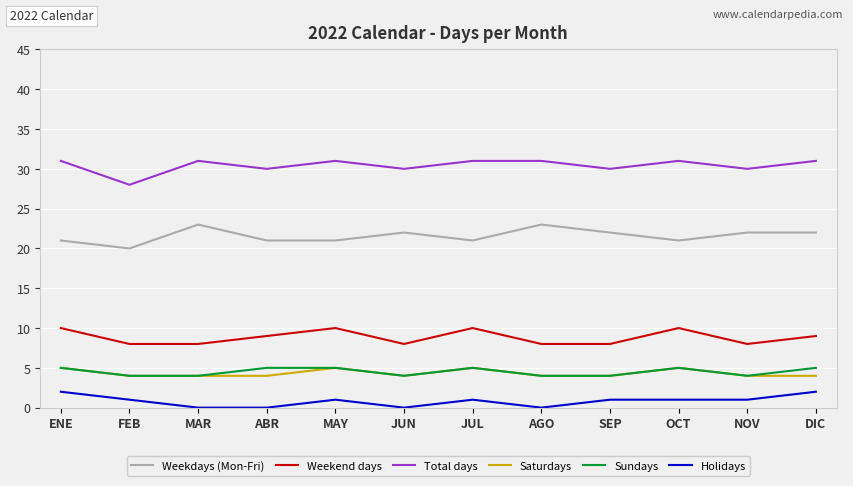

Reading left to right, extract all data points from this chart.

Weekdays (Mon-Fri): ENE=21	FEB=20	MAR=23	ABR=21	MAY=21	JUN=22	JUL=21	AGO=23	SEP=22	OCT=21	NOV=22	DIC=22
Weekend days: ENE=10	FEB=8	MAR=8	ABR=9	MAY=10	JUN=8	JUL=10	AGO=8	SEP=8	OCT=10	NOV=8	DIC=9
Total days: ENE=31	FEB=28	MAR=31	ABR=30	MAY=31	JUN=30	JUL=31	AGO=31	SEP=30	OCT=31	NOV=30	DIC=31
Saturdays: ENE=5	FEB=4	MAR=4	ABR=4	MAY=5	JUN=4	JUL=5	AGO=4	SEP=4	OCT=5	NOV=4	DIC=4
Sundays: ENE=5	FEB=4	MAR=4	ABR=5	MAY=5	JUN=4	JUL=5	AGO=4	SEP=4	OCT=5	NOV=4	DIC=5
Holidays: ENE=2	FEB=1	MAR=0	ABR=0	MAY=1	JUN=0	JUL=1	AGO=0	SEP=1	OCT=1	NOV=1	DIC=2